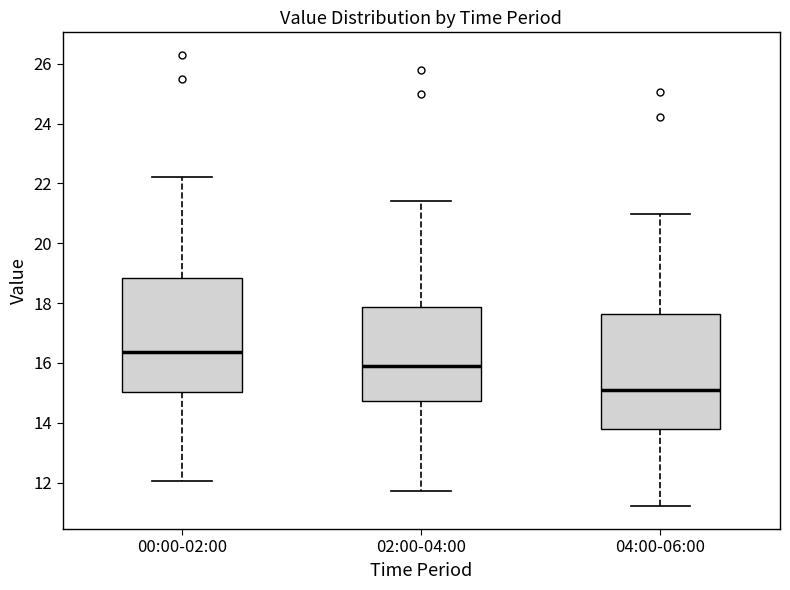

Which box has the lowest median line?

04:00-06:00